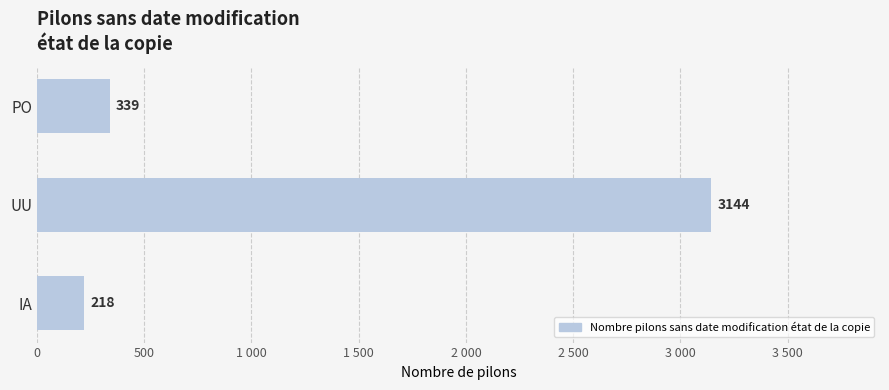

List the labels in order of value, largest first.

UU, PO, IA